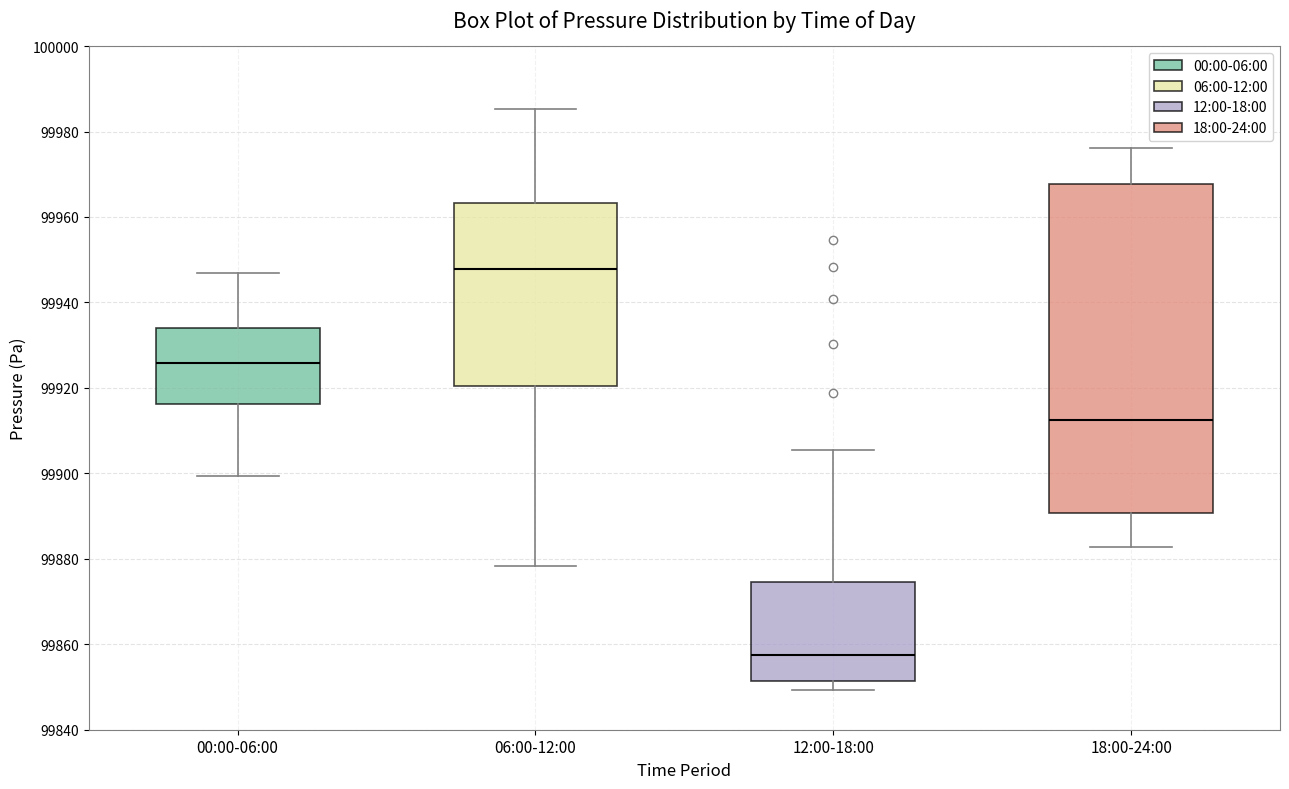

Which box is the tallest, from its lower edge to its upper edge?

18:00-24:00